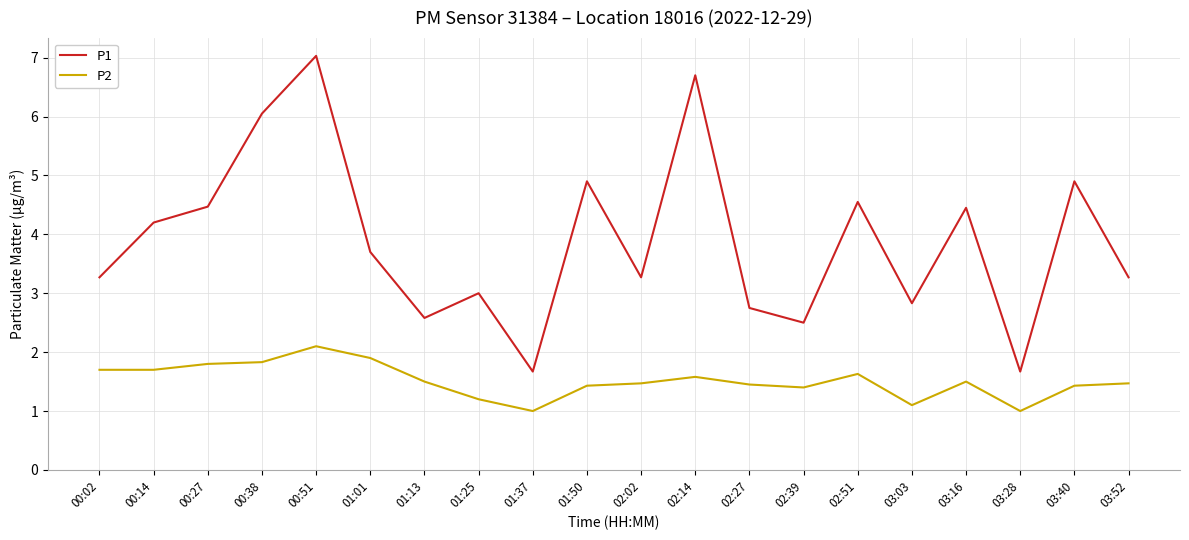

What position from the left is 02:14?

12